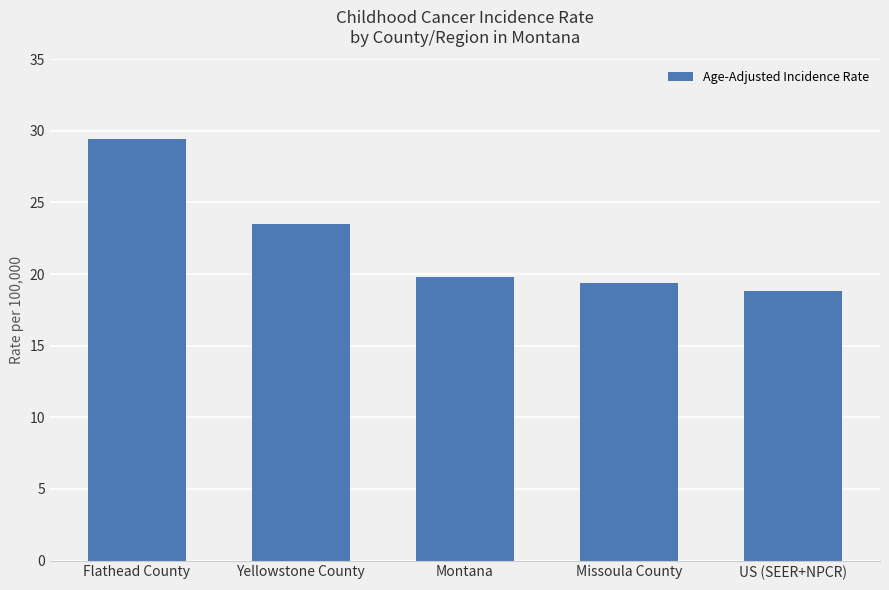

At which category does the chart reach its minimum across all series?

US (SEER+NPCR)